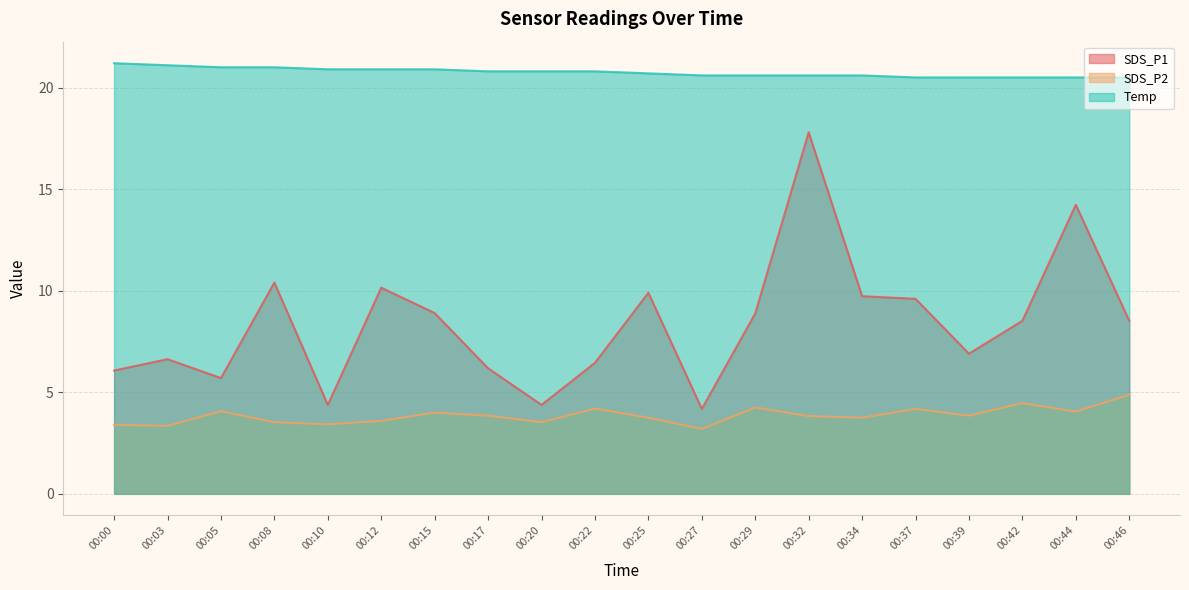

Does the chart have visible grid lines?

Yes